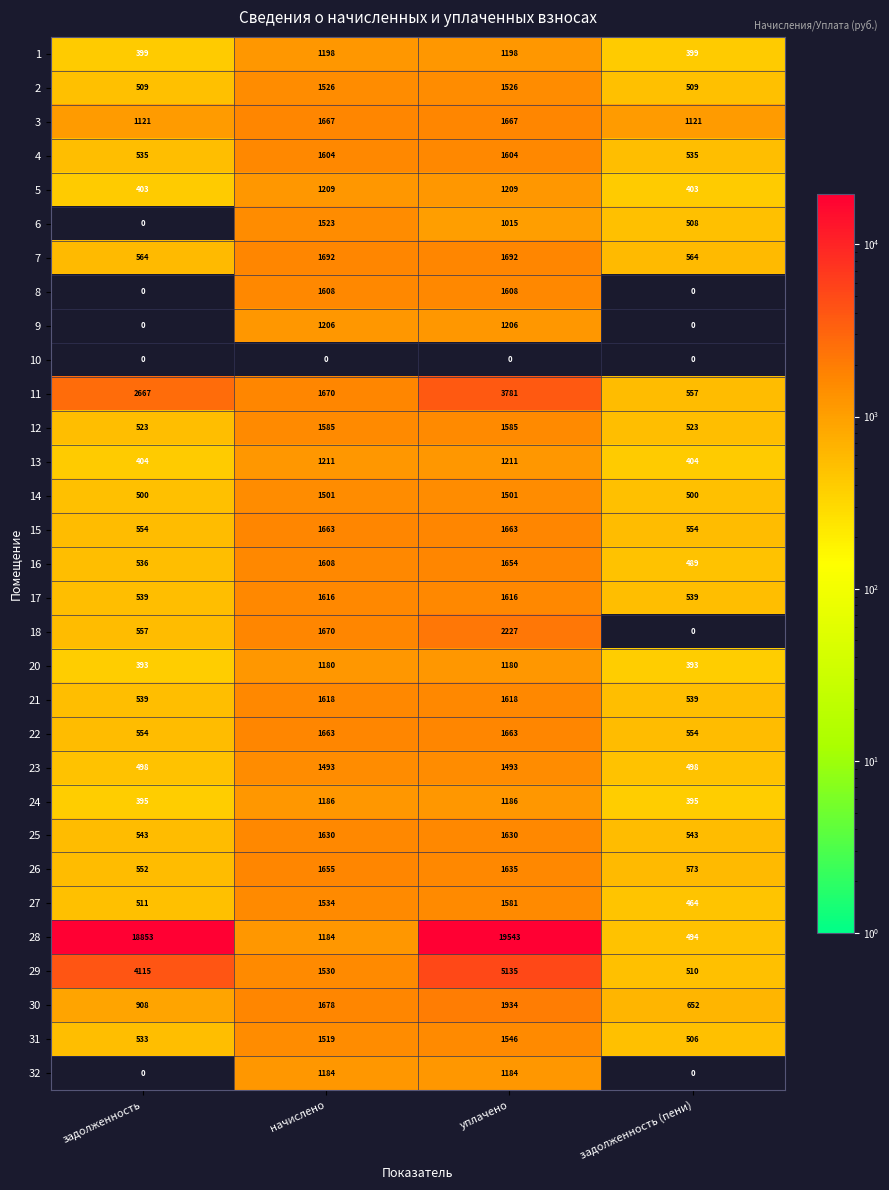

The 32 series shows 1184 at уплачено. True or false?

True